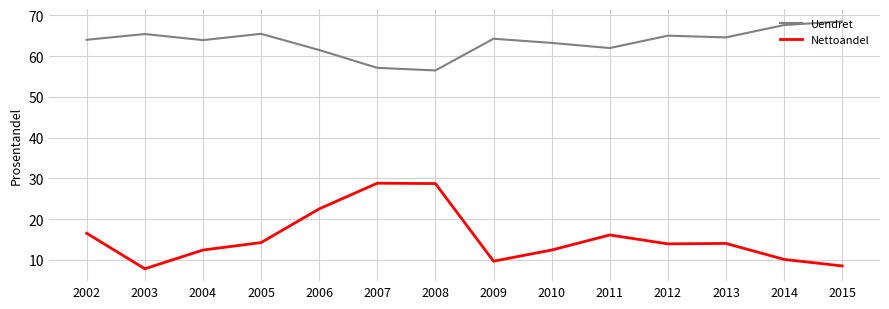

Which series changed the most between 2004 and 2008?

Nettoandel